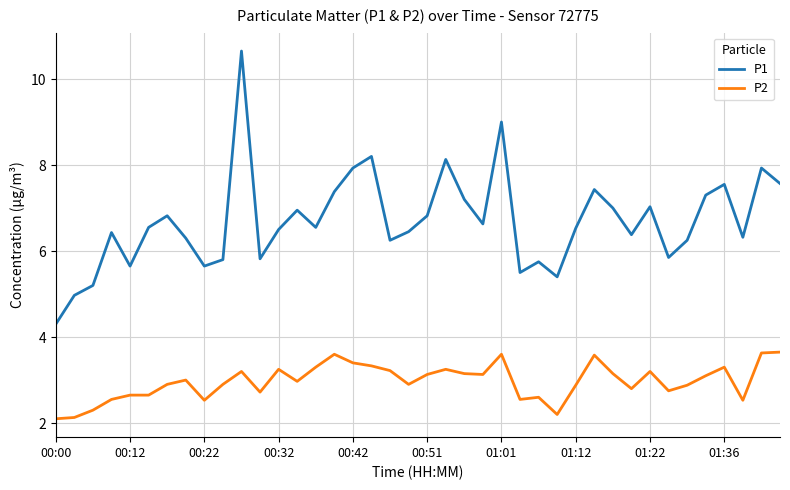

How many lines are shown in the chart?

2